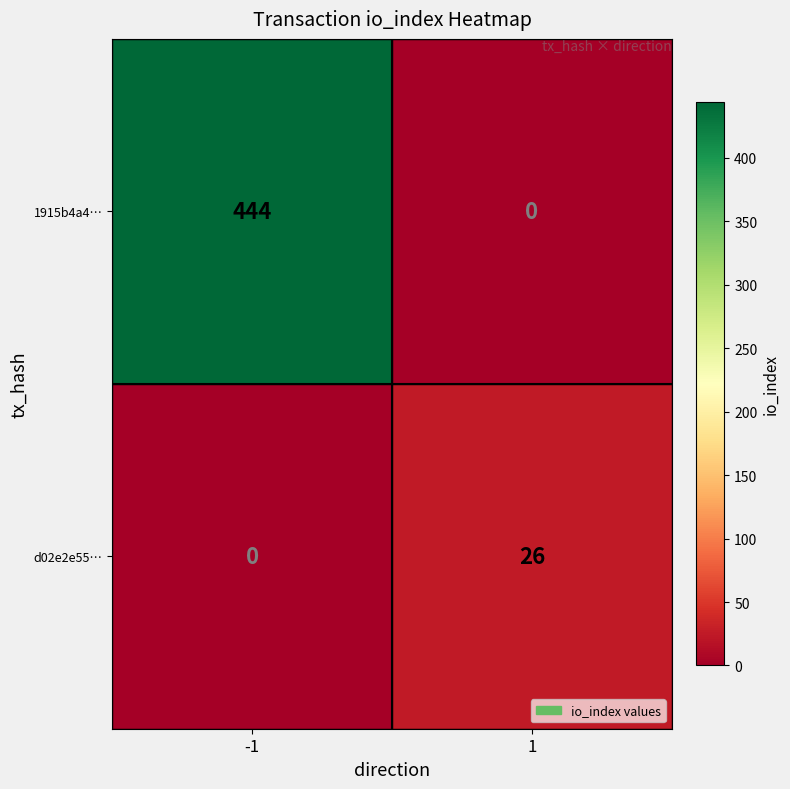

What is the approximate value of 1915b4a4… at -1, to the nearest 5?

445